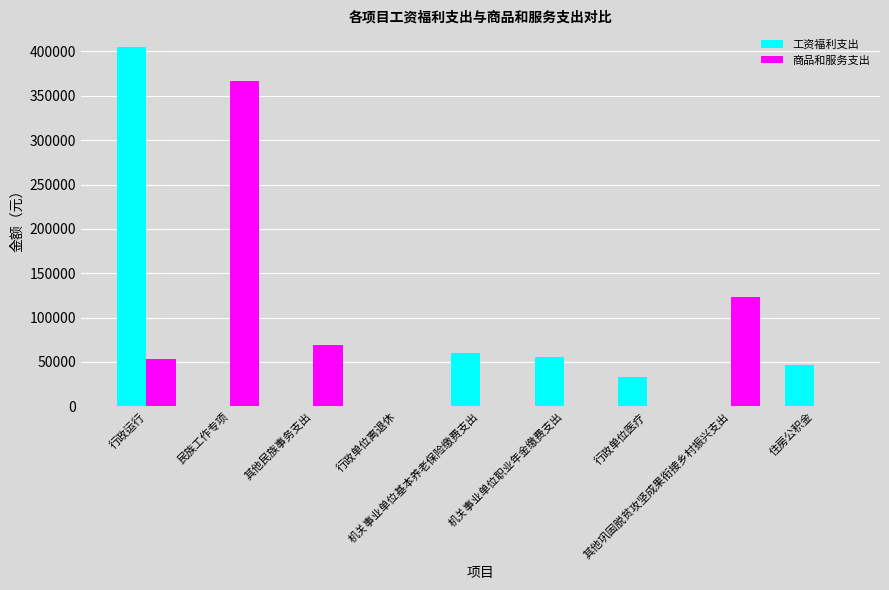

Which category has the highest value in the 工资福利支出 series?

行政运行